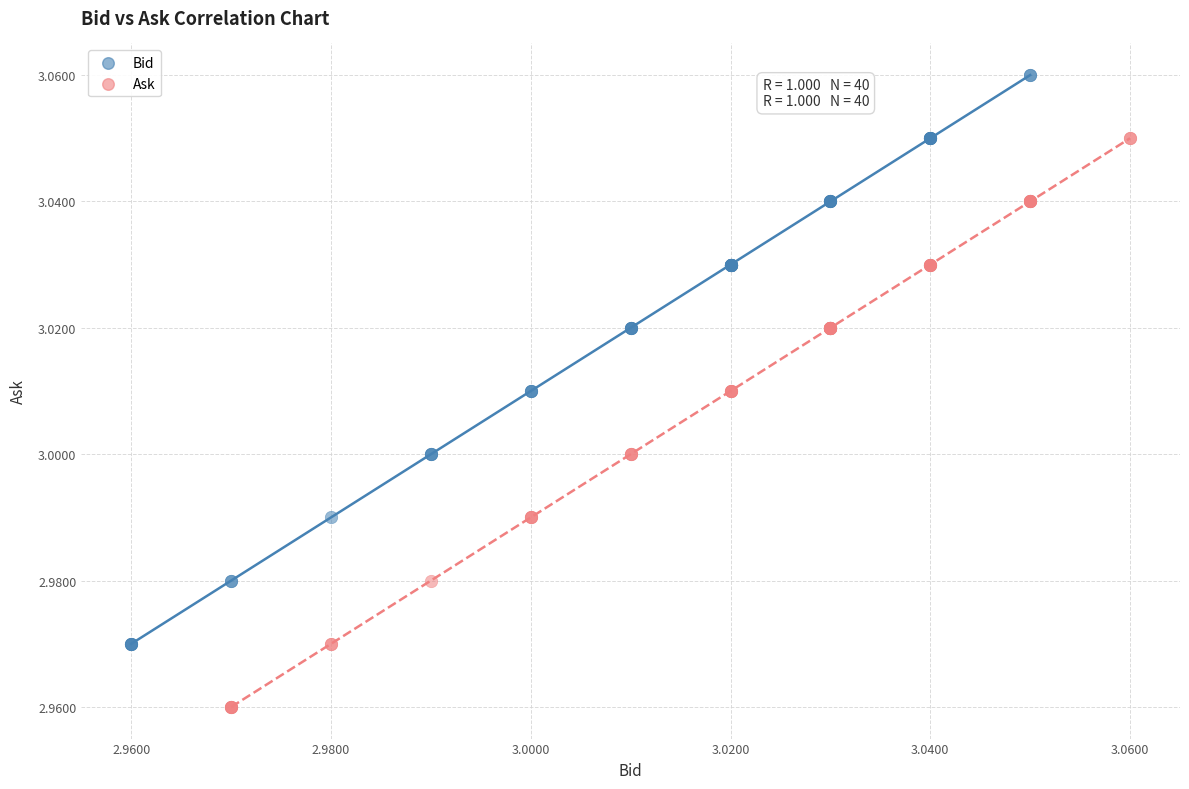

Which series reaches the maximum Y coordinate?

Bid